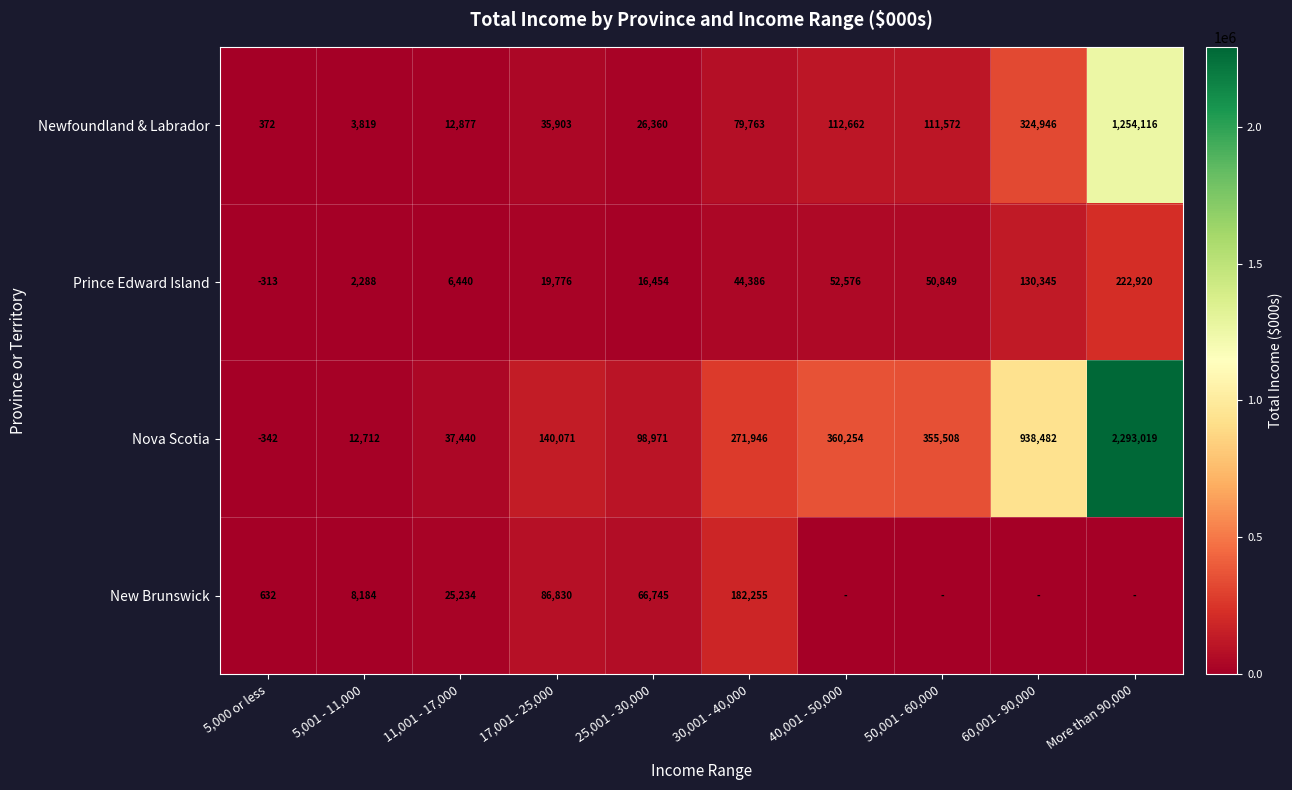

The New Brunswick series shows 25234 at 11,001 - 17,000. True or false?

True